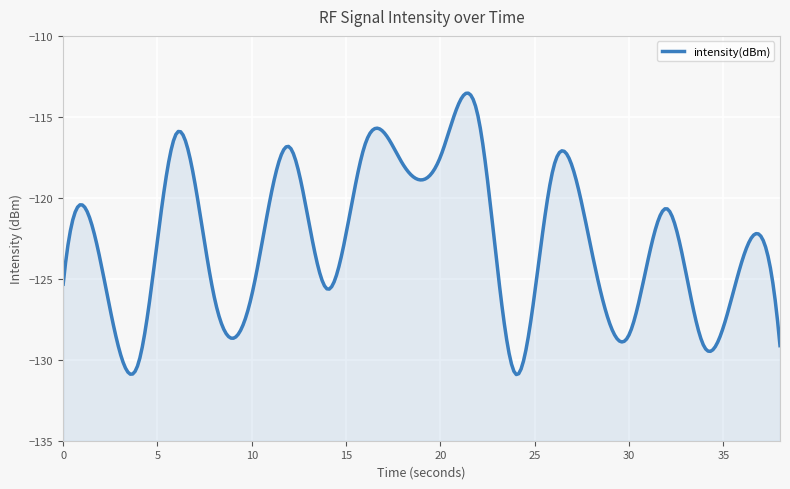

At which category does the data reach its first local peak?

2